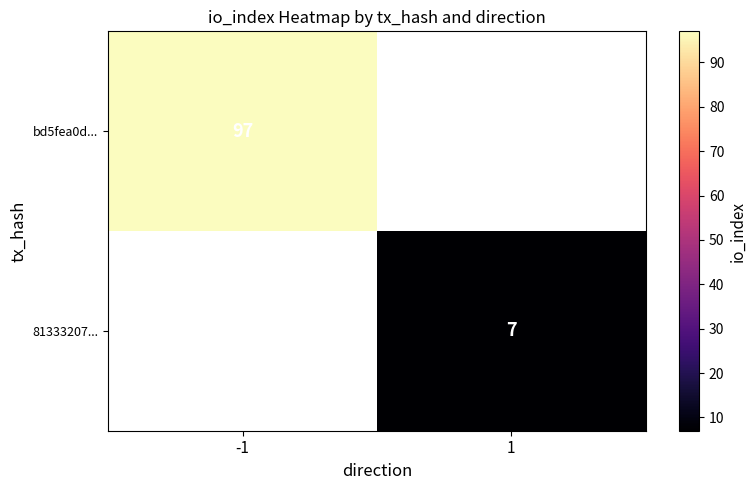

True or false: 81333207... has a value of 12 at 1.

False